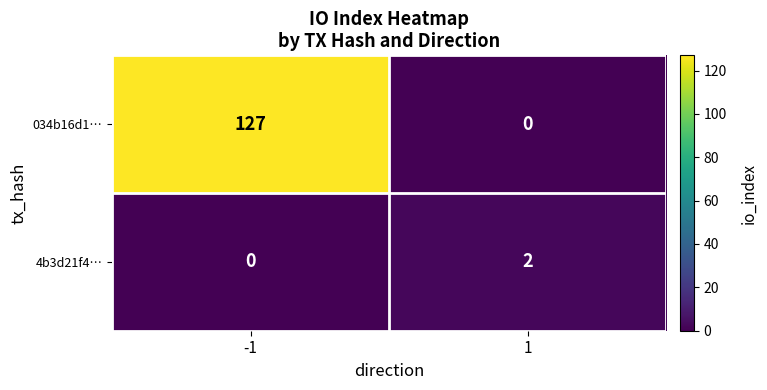

Which series has the widest spread of values?

034b16d1…